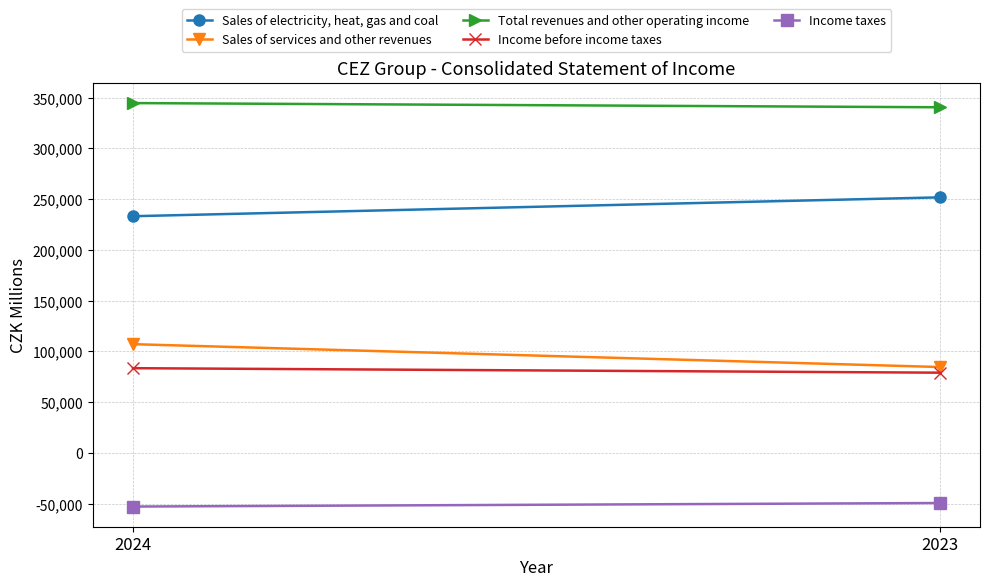

What is the difference between the highest and lowest values at 2024?

397635